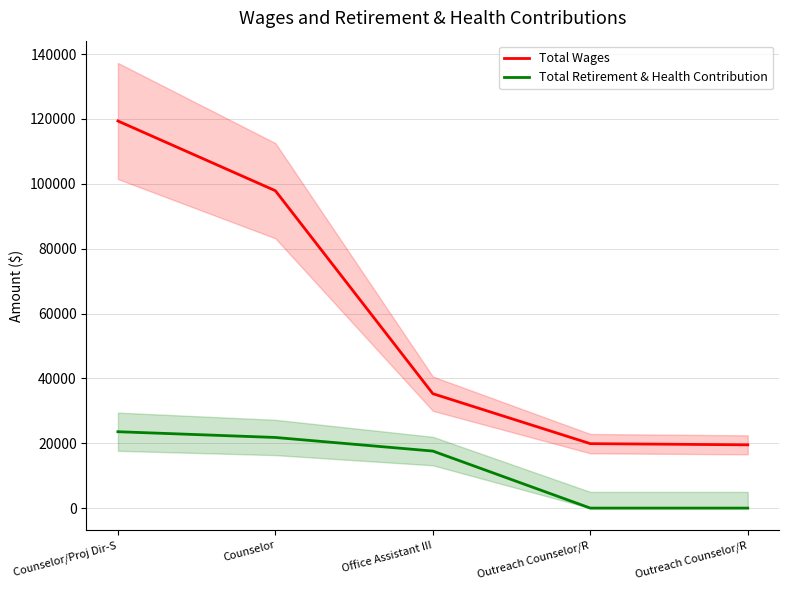

At which category is the sum across all series the highest?

Counselor/Proj Dir-S